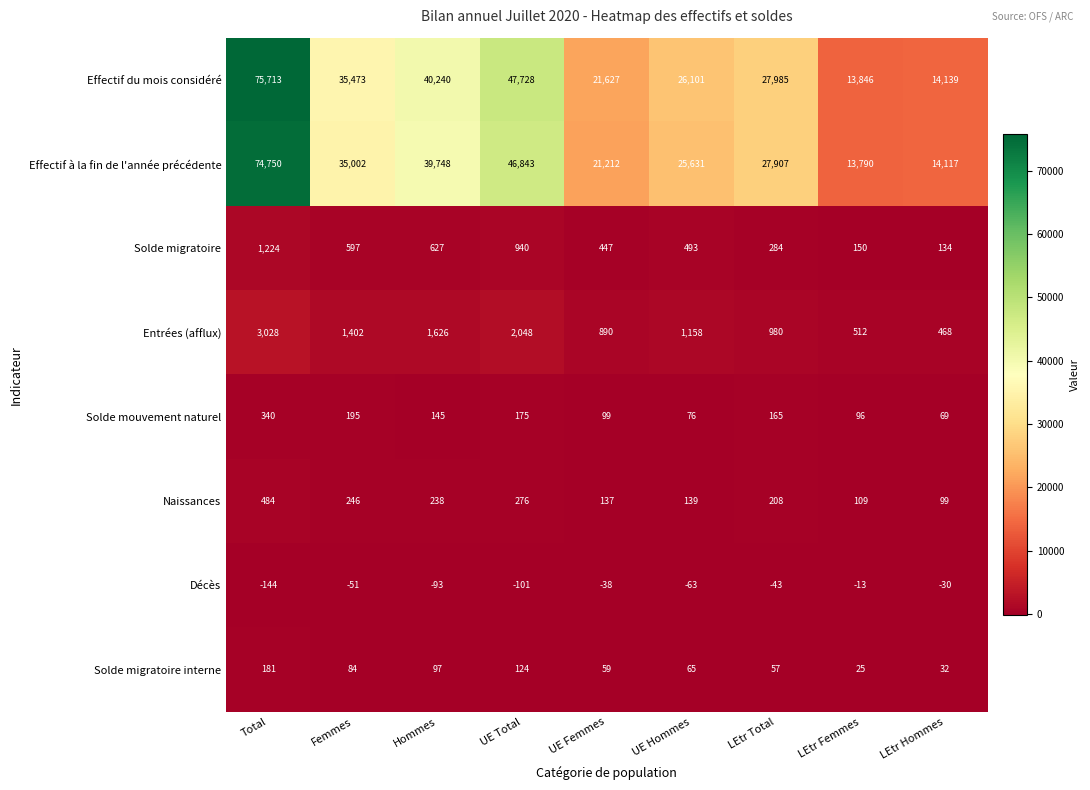

What is the difference between the highest and lowest values at UE Total?

47829